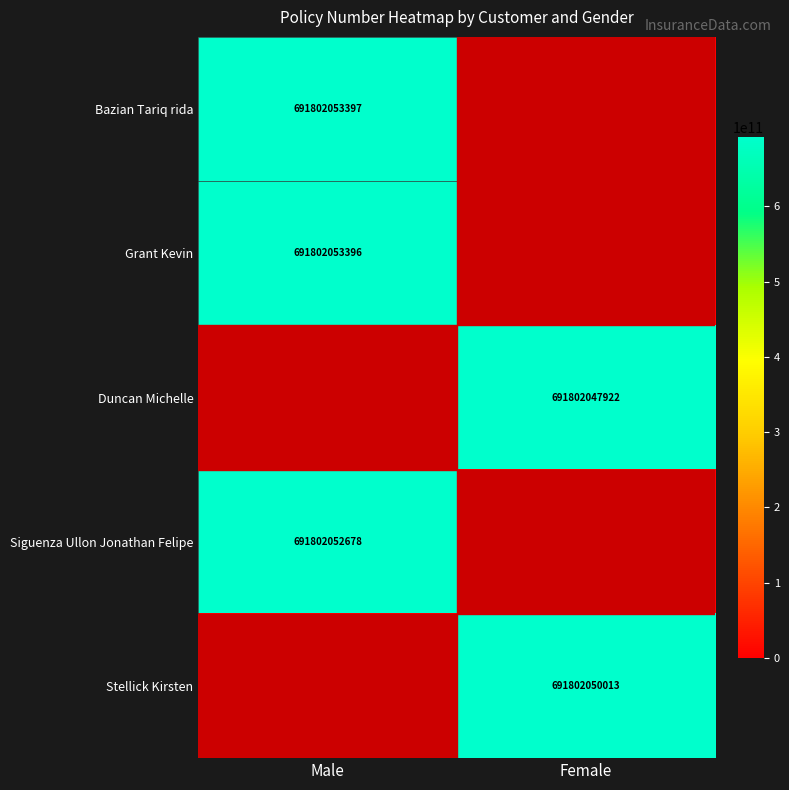

True or false: Bazian Tariq rida has a value of 969189065636 at Male.

False